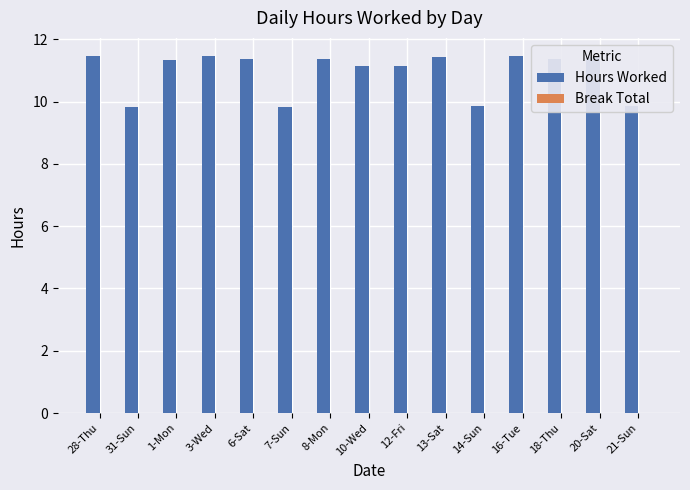

What is the label of the 14th bar from the right?

31-Sun